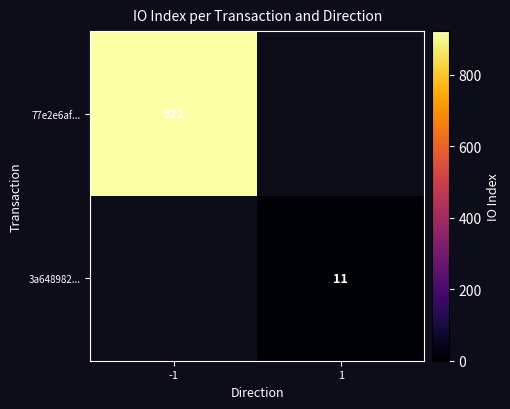

Rank the categories by 77e2e6af... value from highest to lowest.

-1, 1